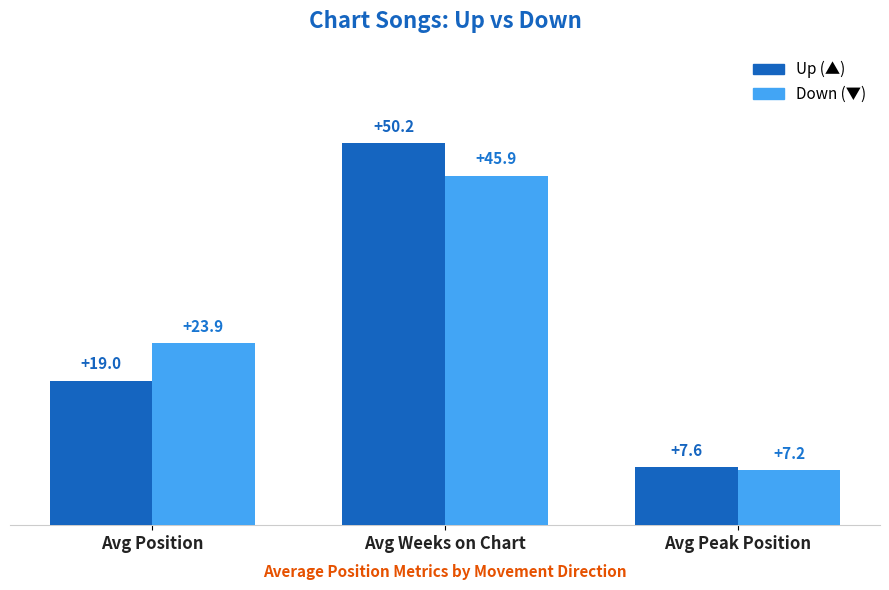

Reading left to right, extract all data points from this chart.

Up: 19.0	50.2	7.6
Down: 23.9	45.9	7.2